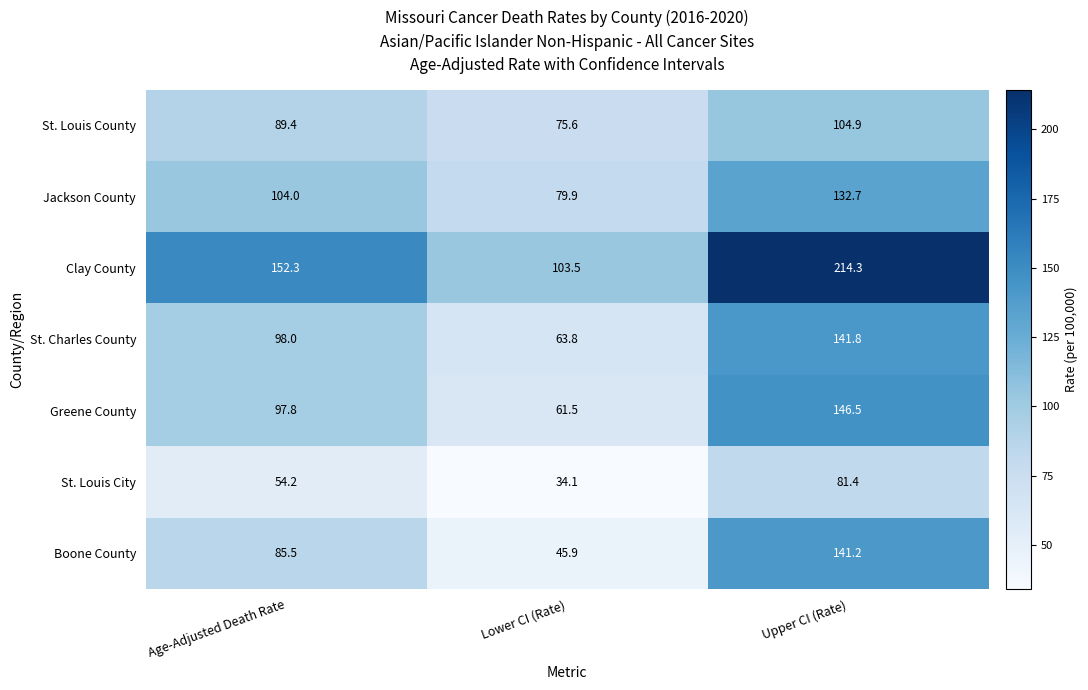

At which label does St. Louis City reach its peak?

Upper CI (Rate)